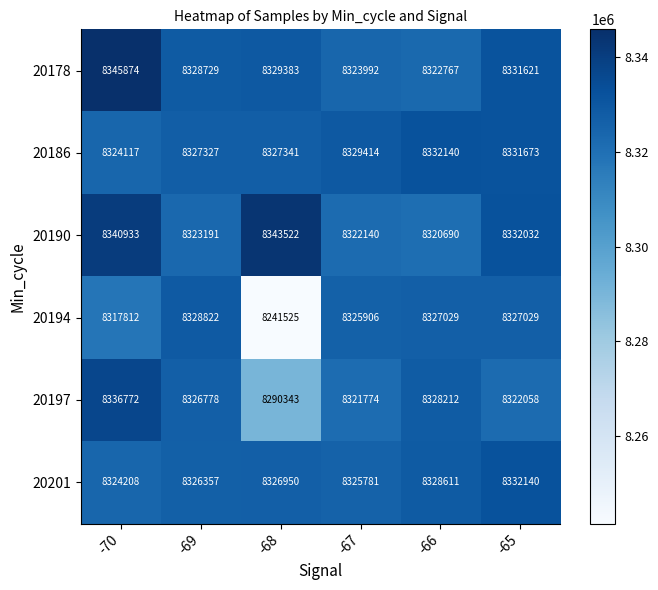

What is the total value across all series at -65?

49976553